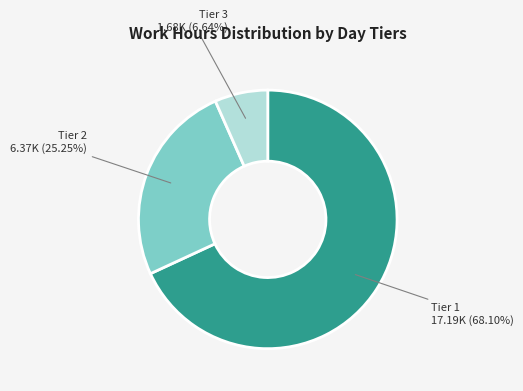

Is there any slice that represents more than half of the pie?

Yes